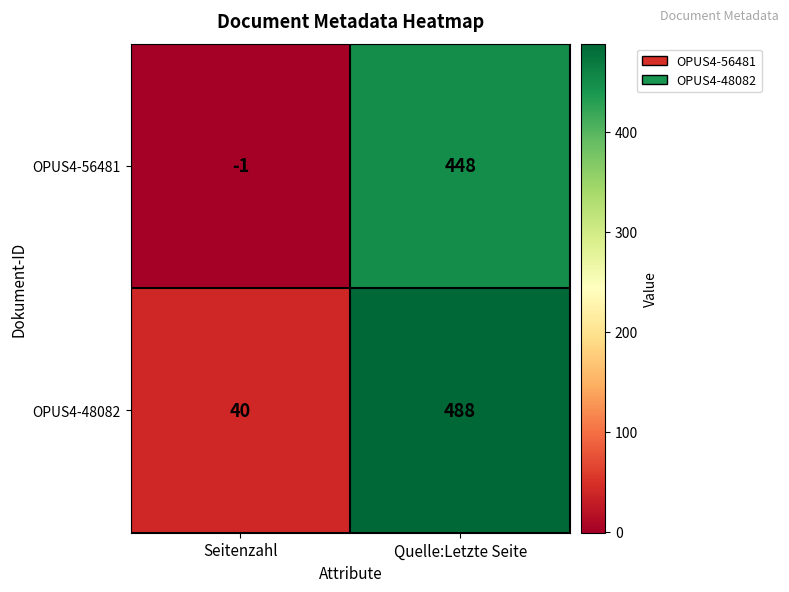

What is the sum of the OPUS4-48082 values at Seitenzahl and Quelle:Letzte Seite?

528